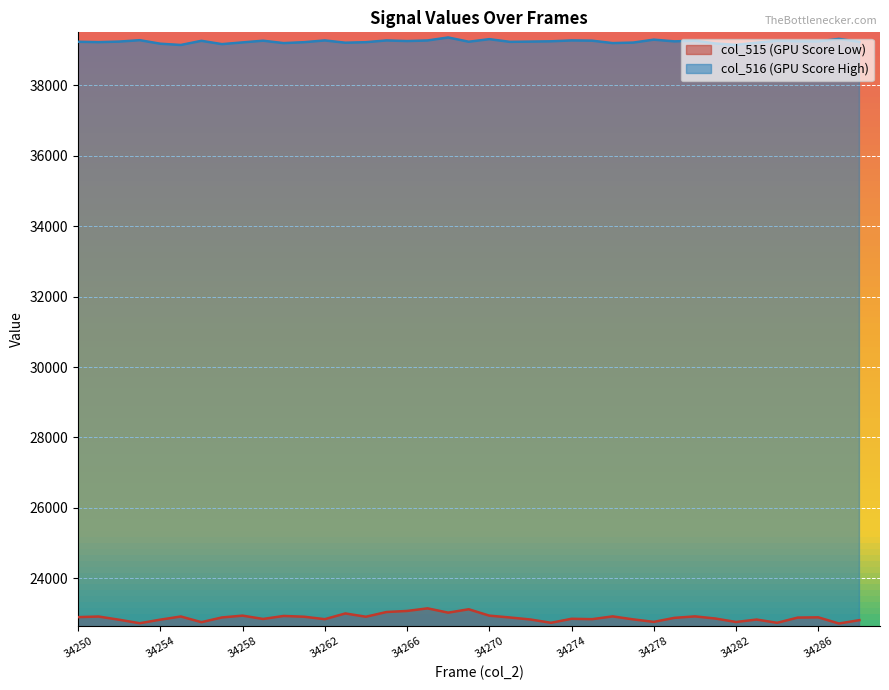

Rank the categories by col_516 value from lowest to highest.

34255, 34282, 34257, 34254, 34281, 34260, 34276, 34263, 34283, 34277, 34258, 34261, 34264, 34251, 34271, 34288, 34250, 34269, 34252, 34272, 34286, 34279, 34285, 34273, 34266, 34256, 34284, 34259, 34275, 34280, 34267, 34262, 34265, 34274, 34253, 34278, 34270, 34287, 34268